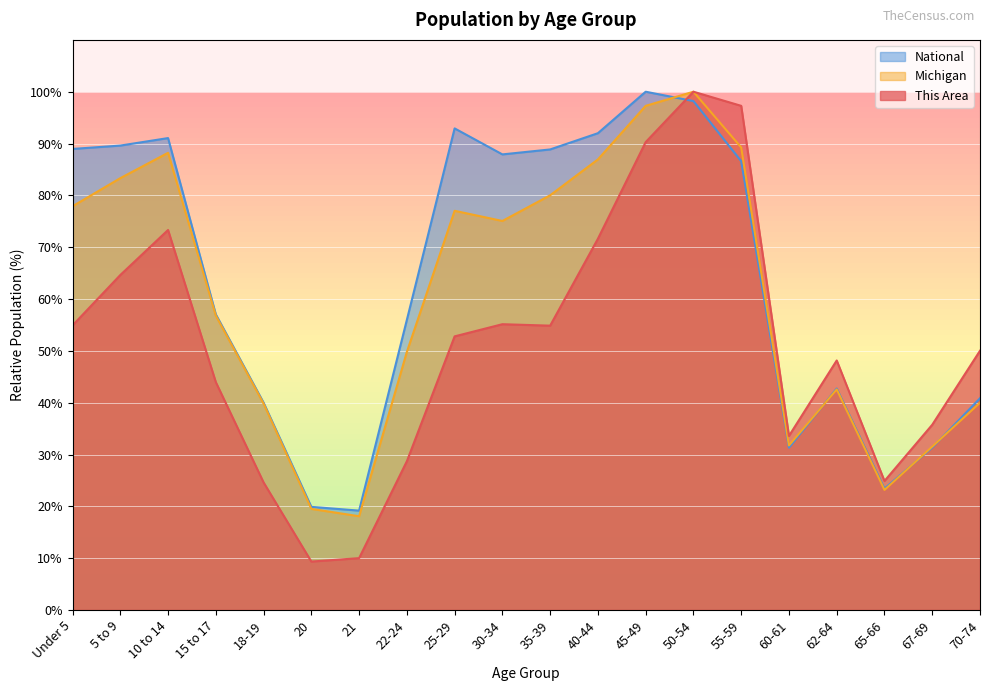

At Under 5, list the series in order from largest to smallest.

National, Michigan, This Area